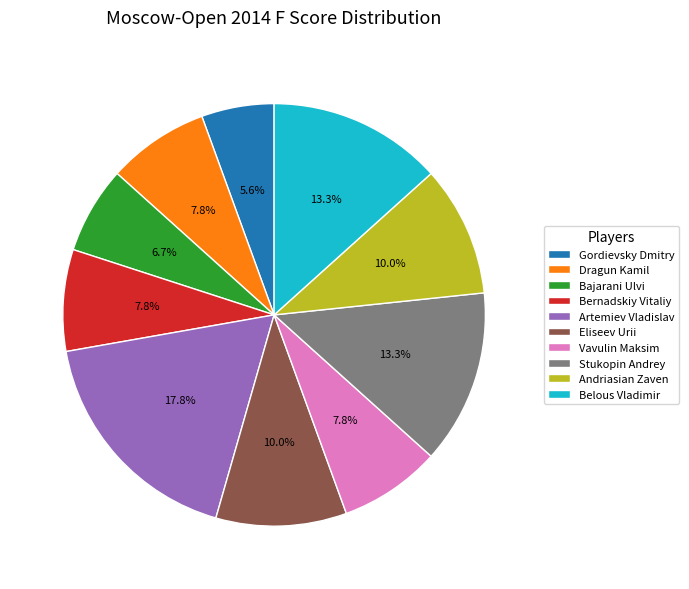

To the nearest percent, what is the combined percentage of Vavulin Maksim and Andriasian Zaven?

18%